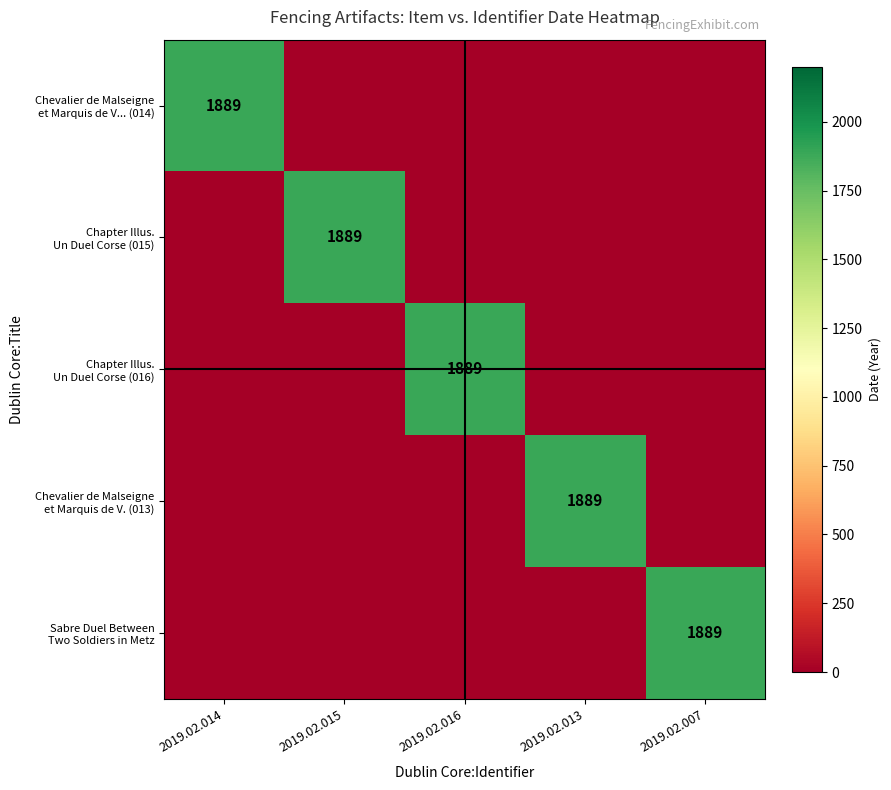

What is the spread (max minus min) of values at 2019.02.014?

1889